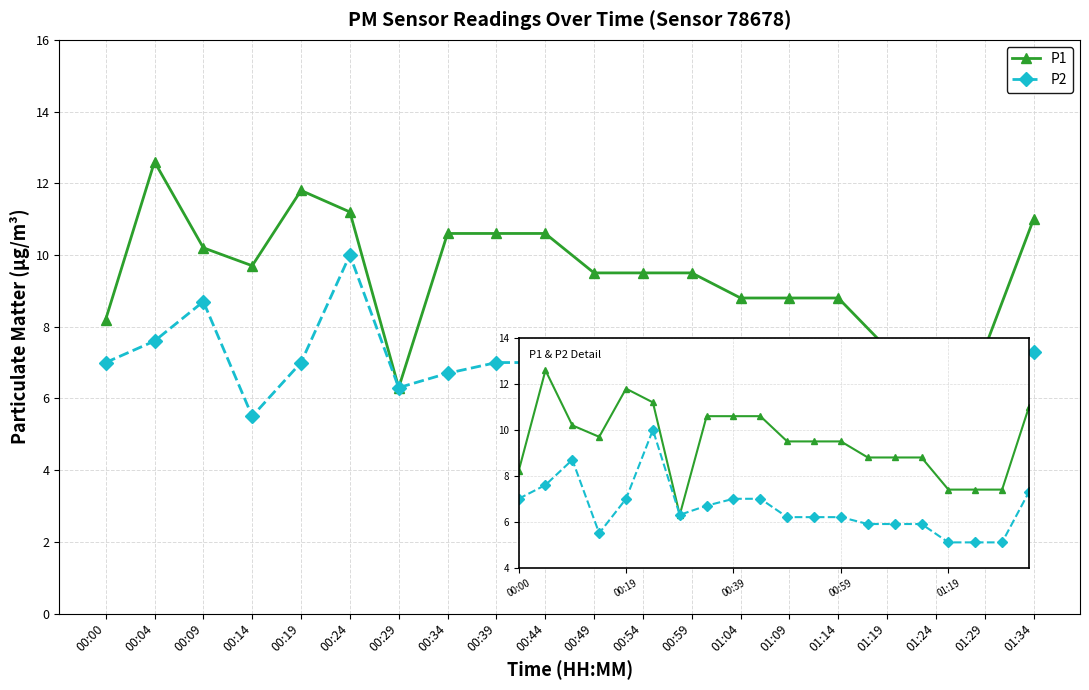

Rank the series by their maximum value, from highest to lowest.

P1, P2